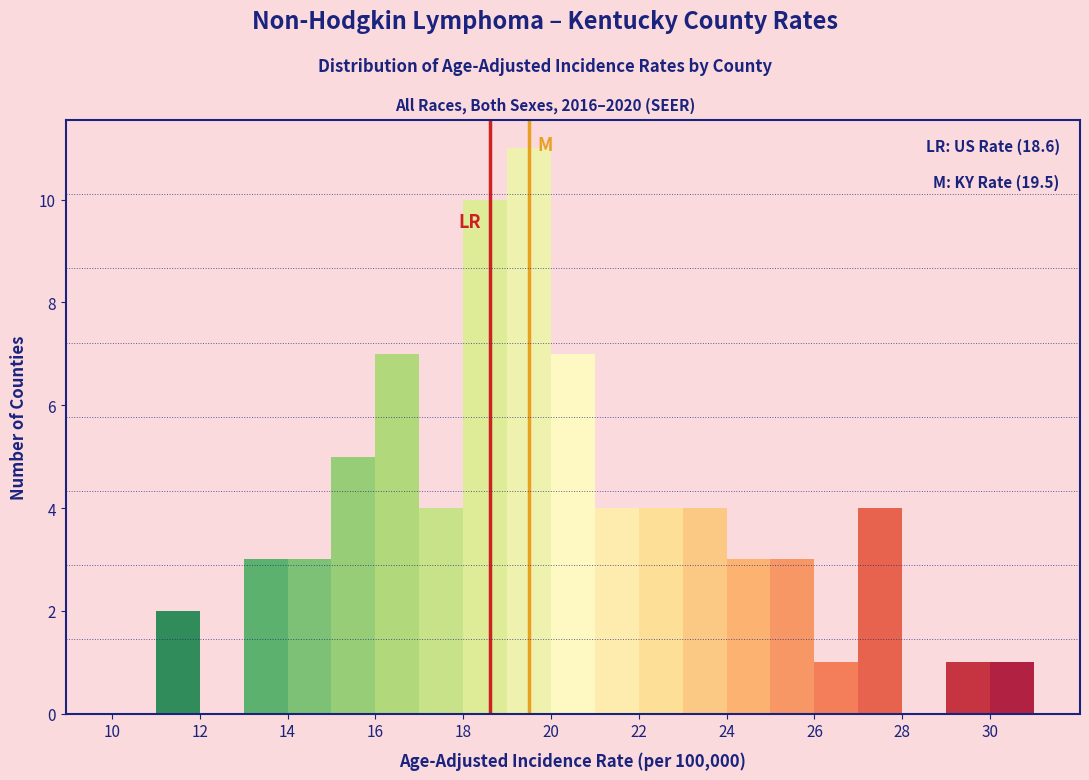

Which range on the x-axis has the tallest bar?

19 to 20